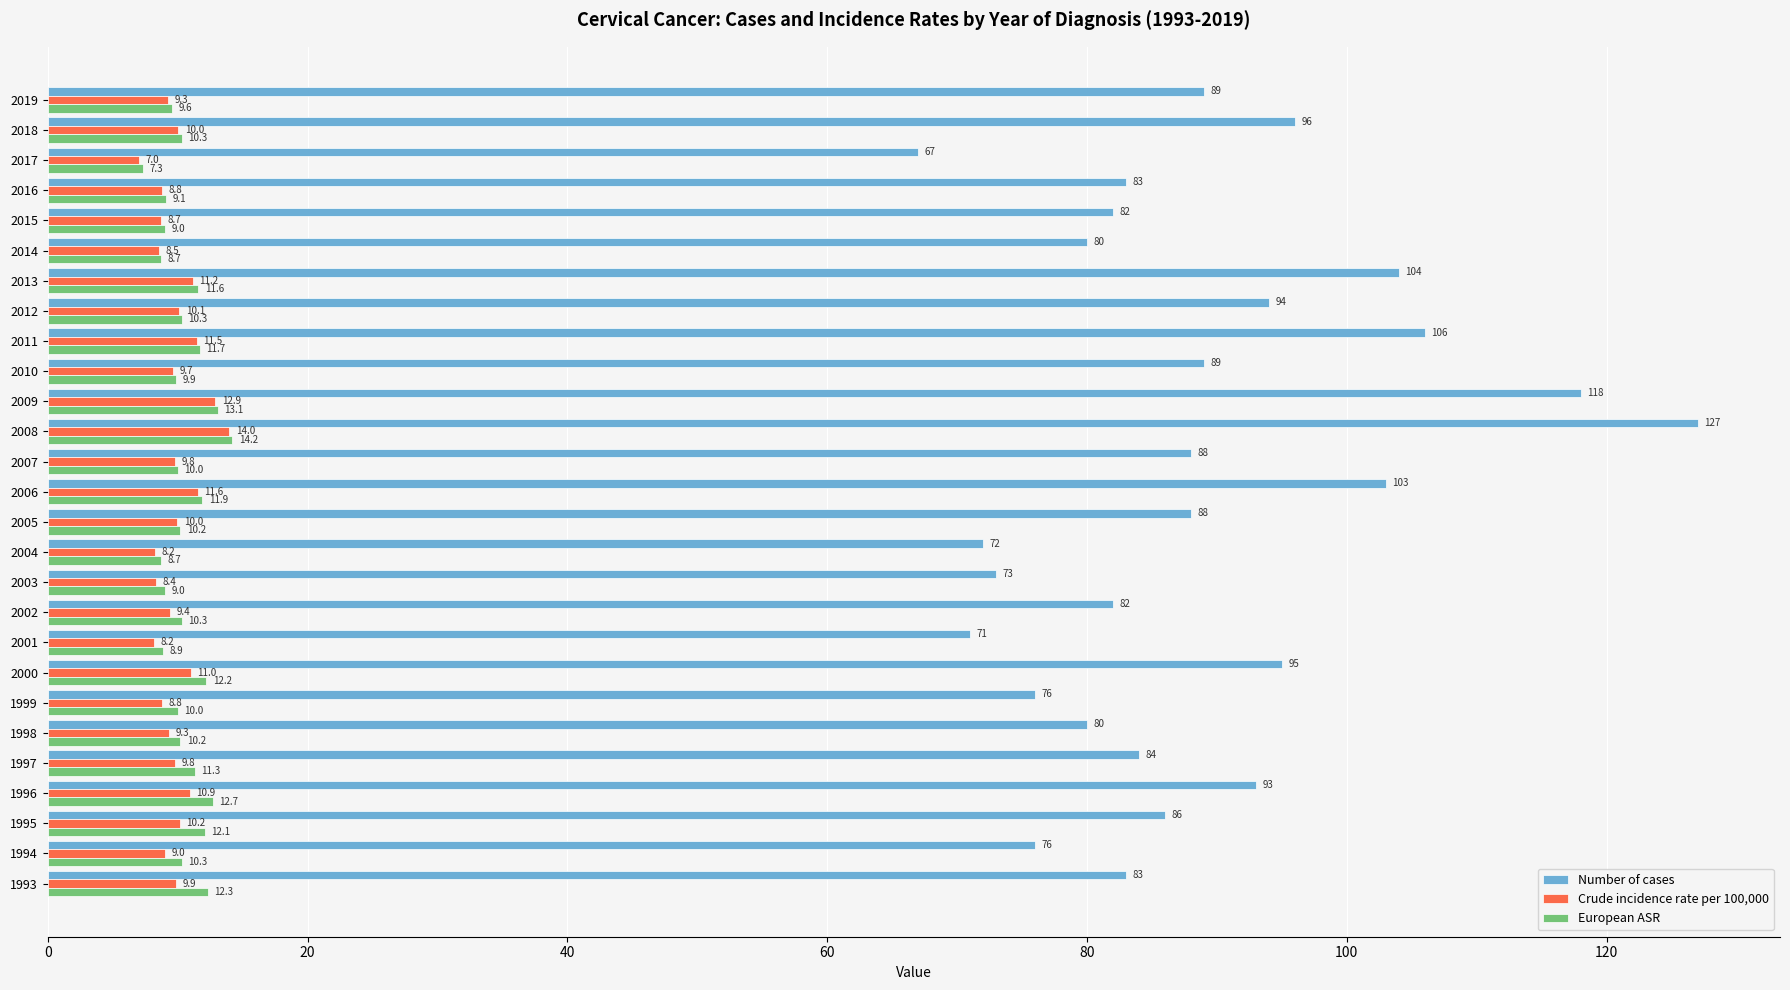

At which category does the chart reach its peak across all series?

2008